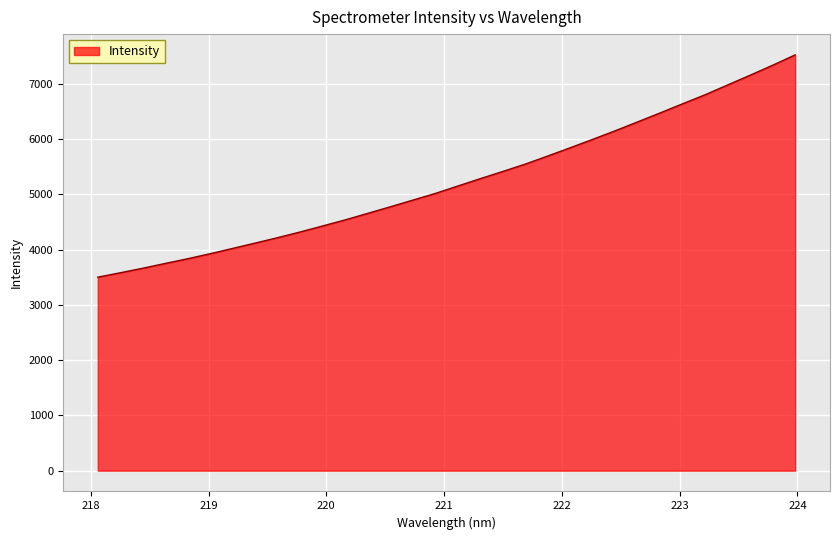

What is the minimum value shown in the chart?

3500.0